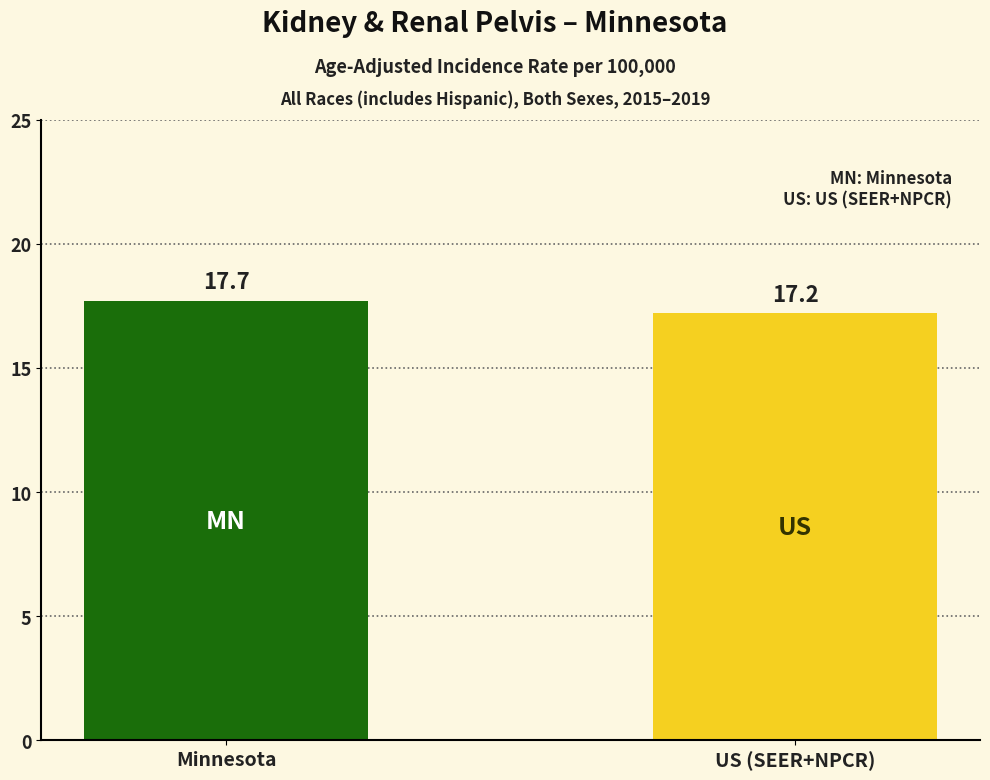

What is the sum of all values?

34.9